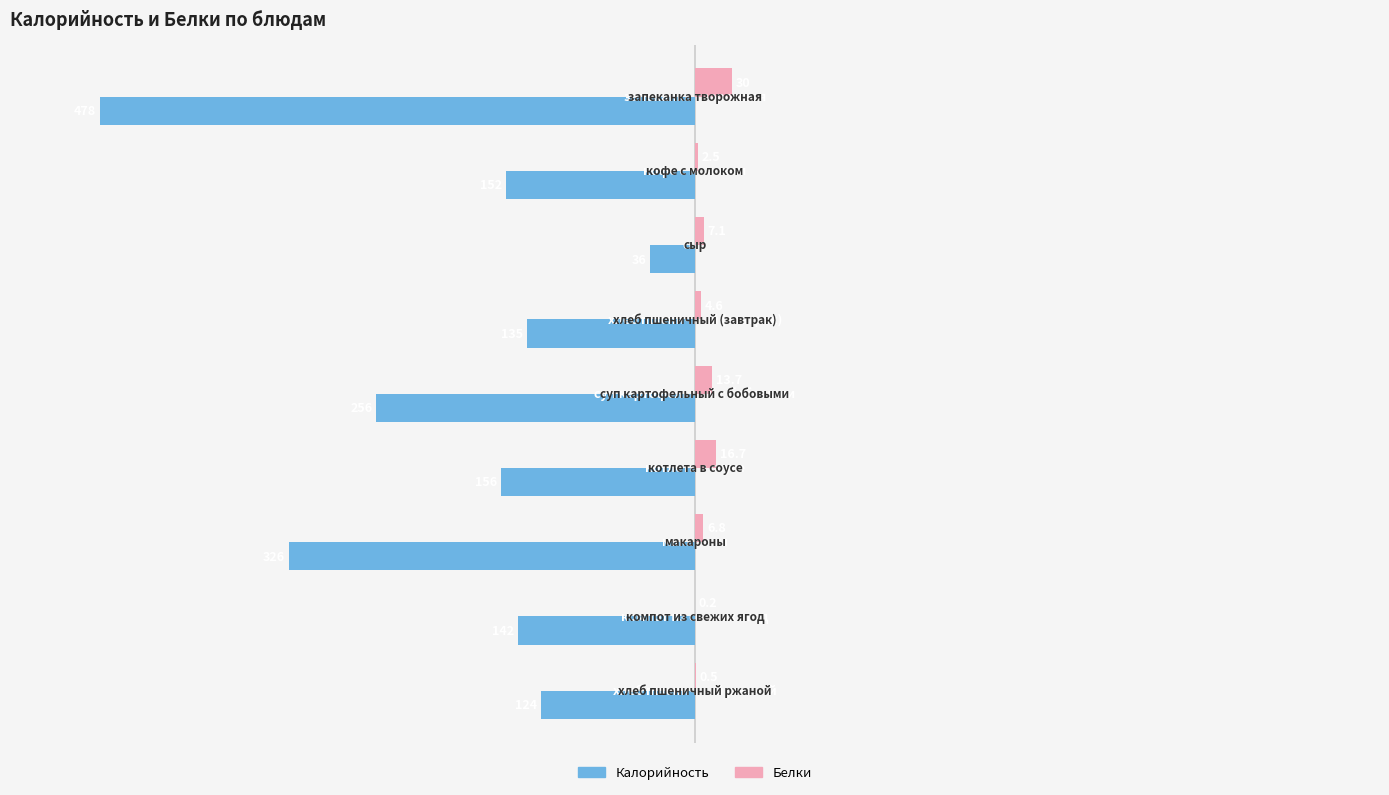

What is the maximum value shown in the chart?

30.0